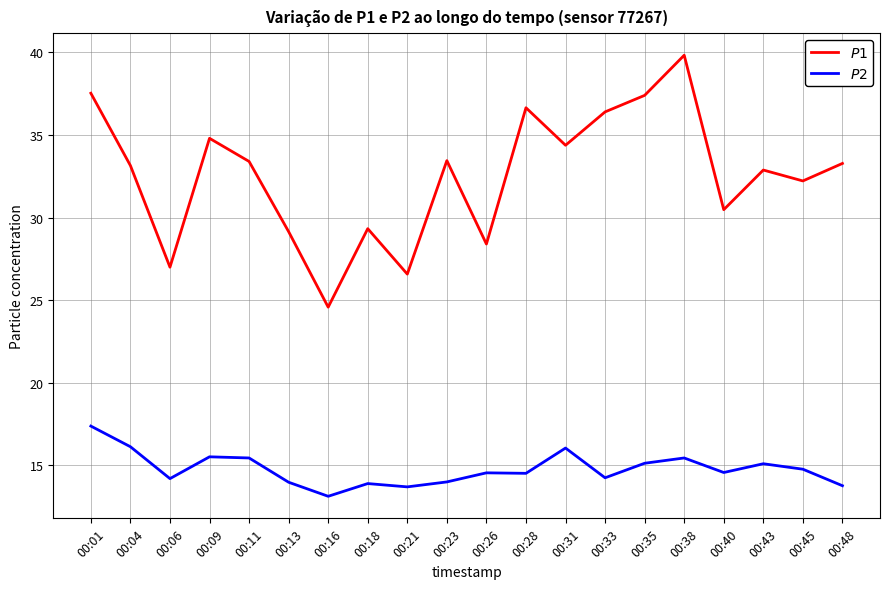

What is the total value across all series at 00:16?

37.7